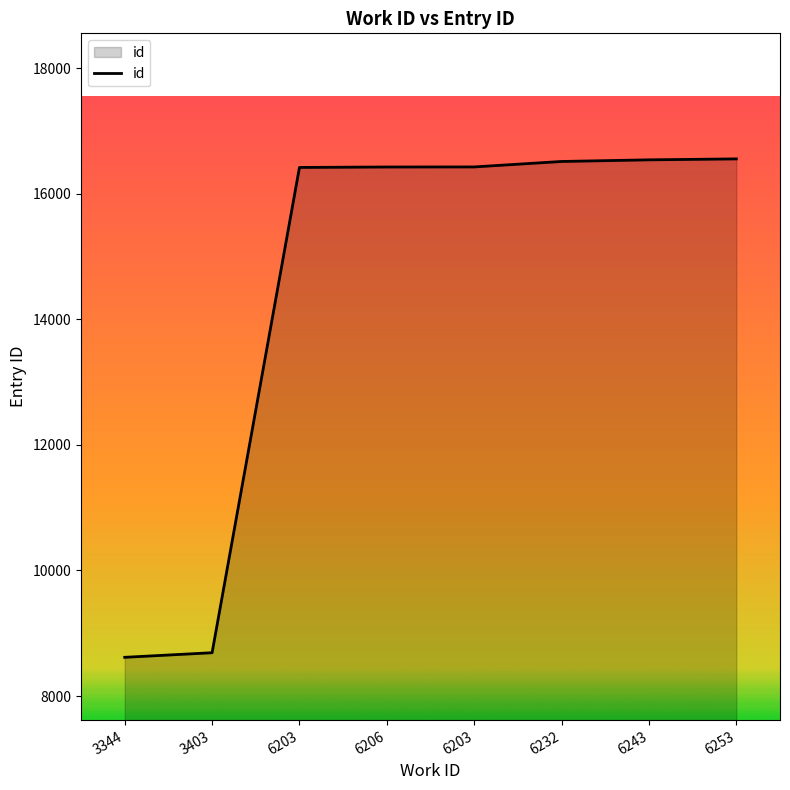

Read the value at 6206, to the nearest 100.

16400